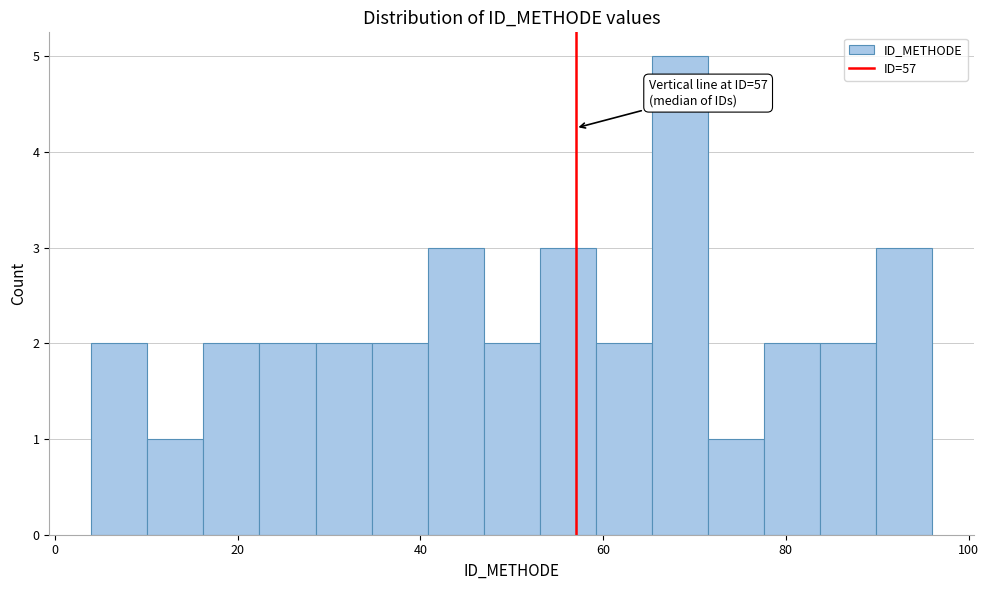

Read against the x-axis, roughly where is the centre of the tallest bar?

68